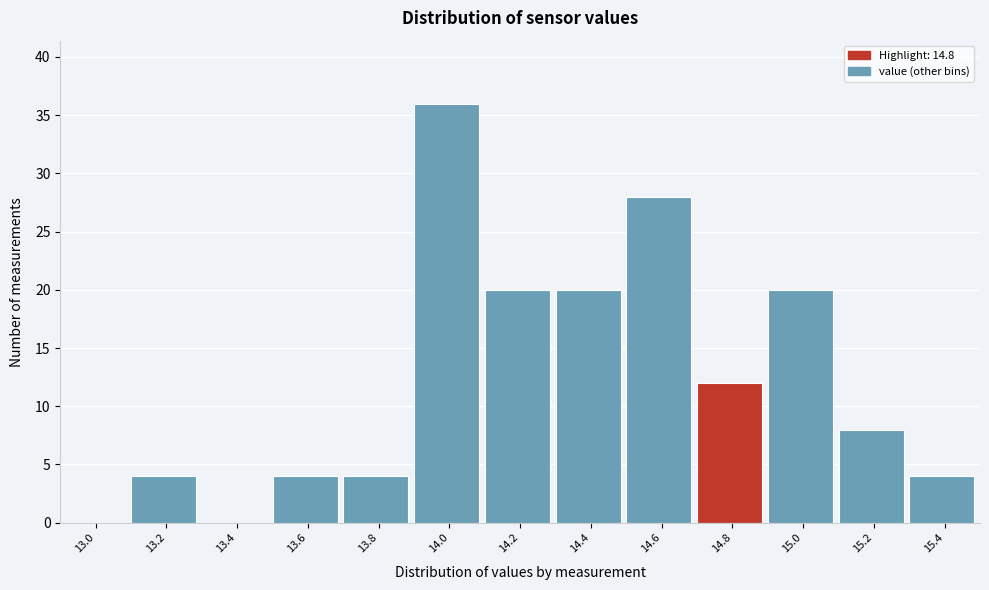

Reading left to right, list all the values displayed in this chart.

13.0=0	13.2=4	13.4=0	13.6=4	13.8=4	14.0=36	14.2=20	14.4=20	14.6=28	14.8=12	15.0=20	15.2=8	15.4=4